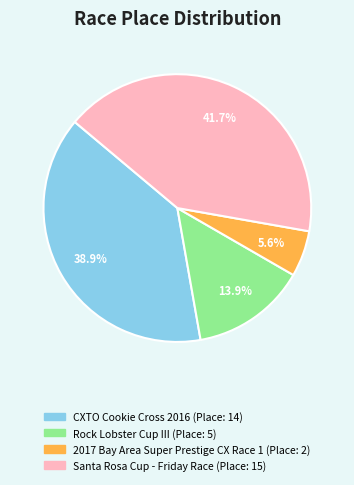

To the nearest percent, what is the average slice percentage?

25%